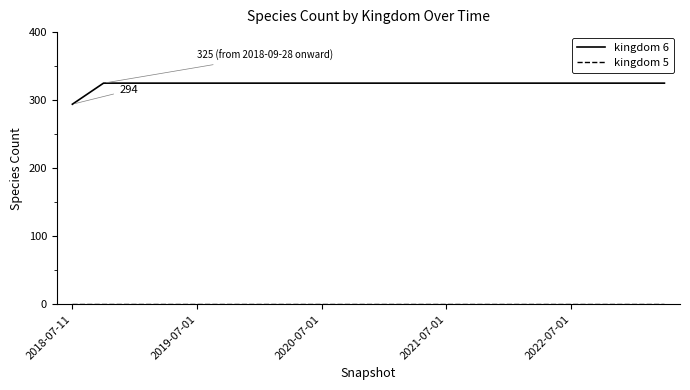

What is the maximum value shown in the chart?

325